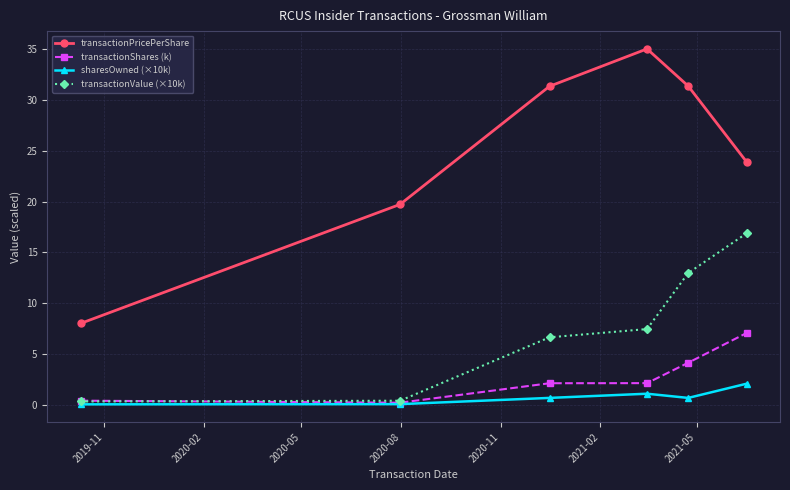

What is the average value of the sharesOwned (×10k) series?

0.8